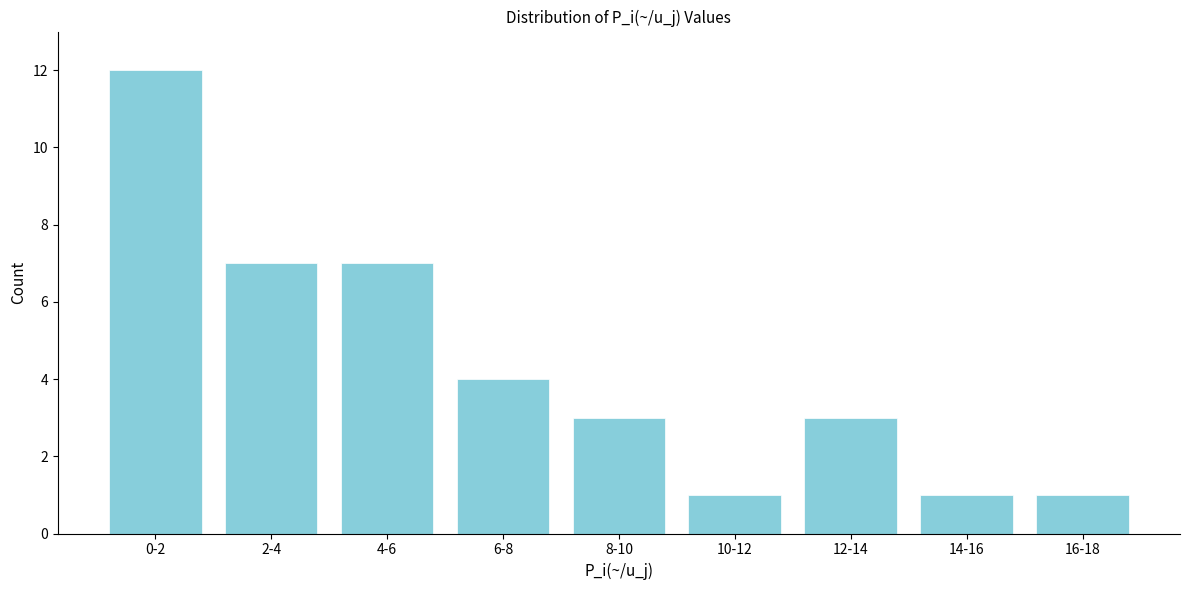

Reading left to right, extract all data points from this chart.

12	7	7	4	3	1	3	1	1